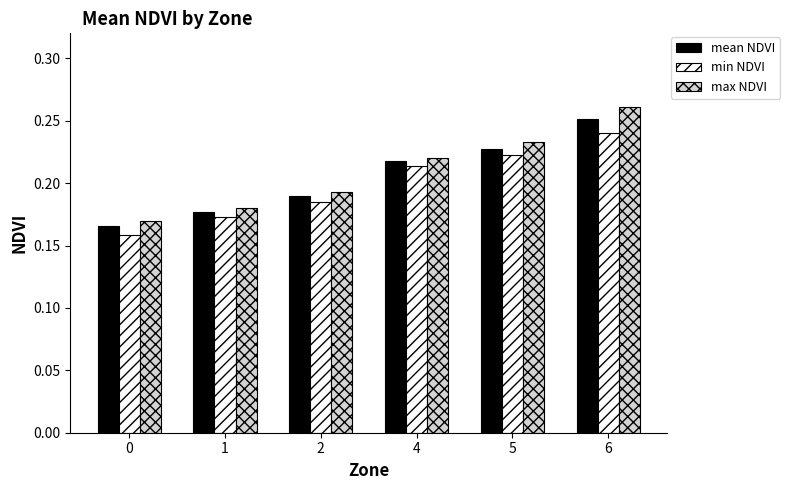

How many bars are there in each group?

3